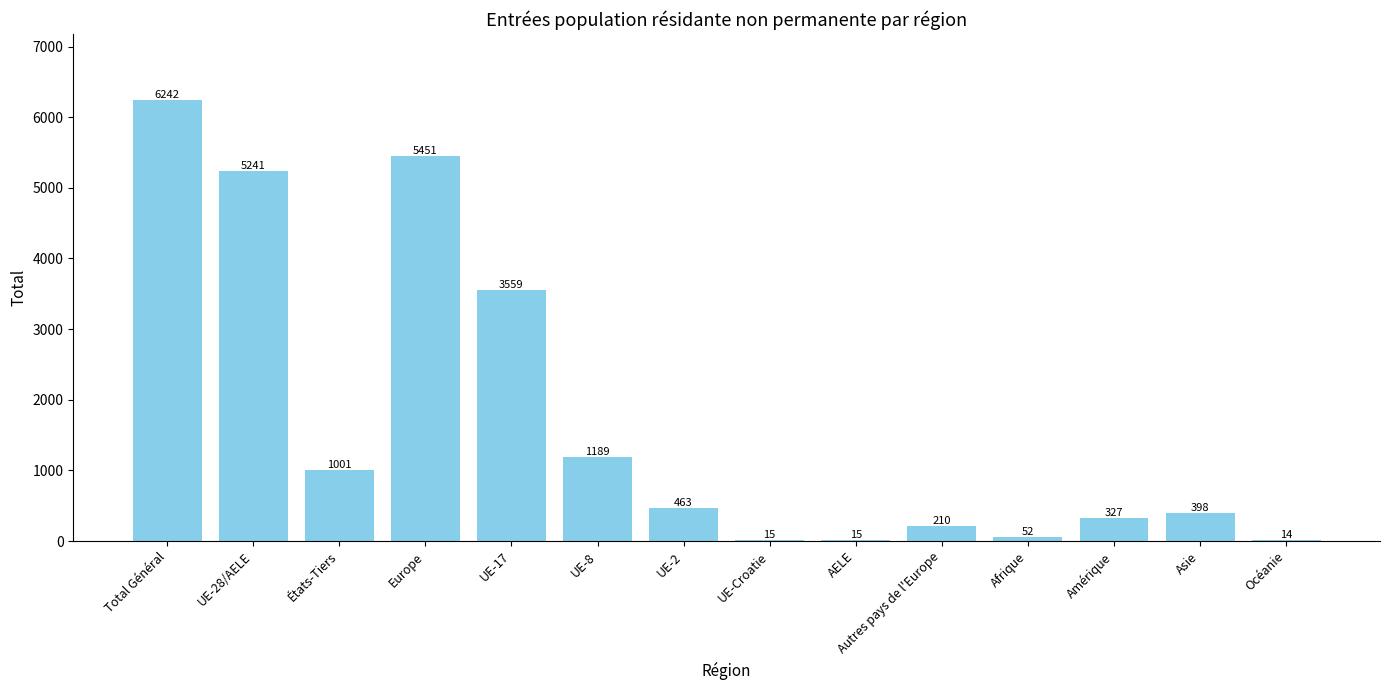

Reading left to right, transcribe all the data shown in this chart.

6242	5241	1001	5451	3559	1189	463	15	15	210	52	327	398	14